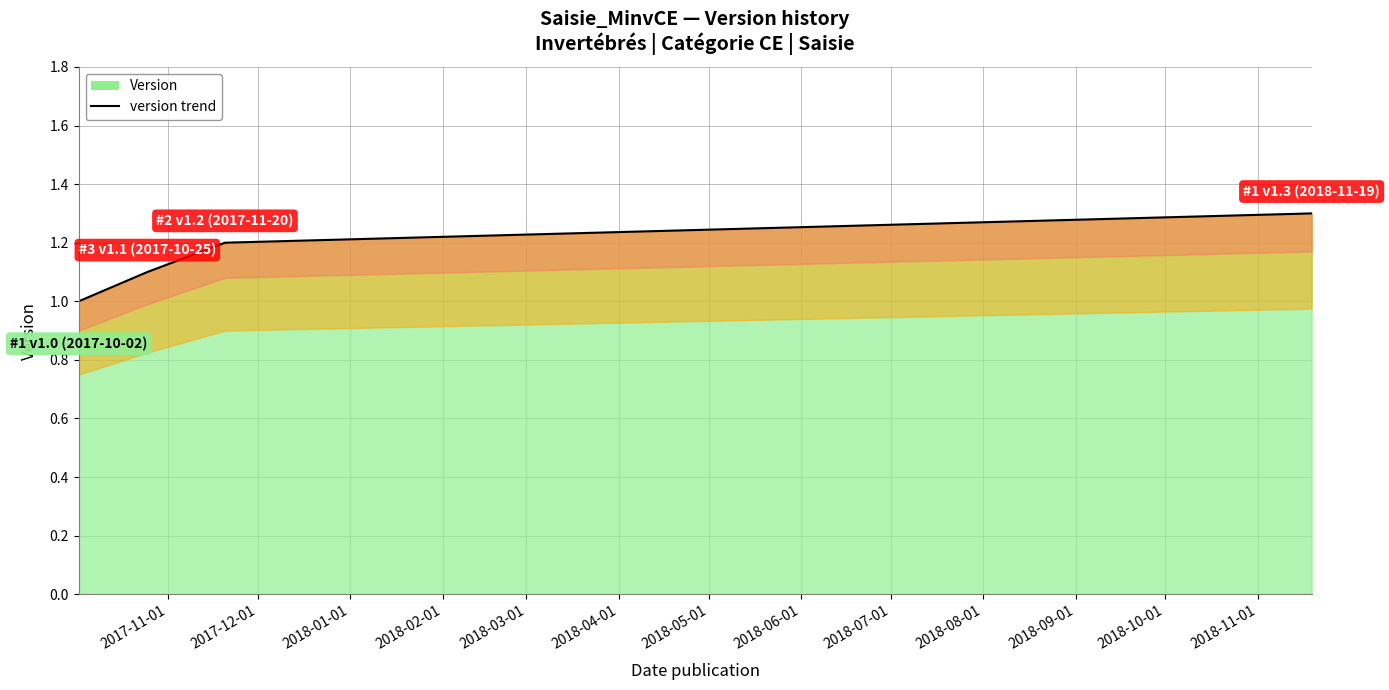

What is the average value?

1.1